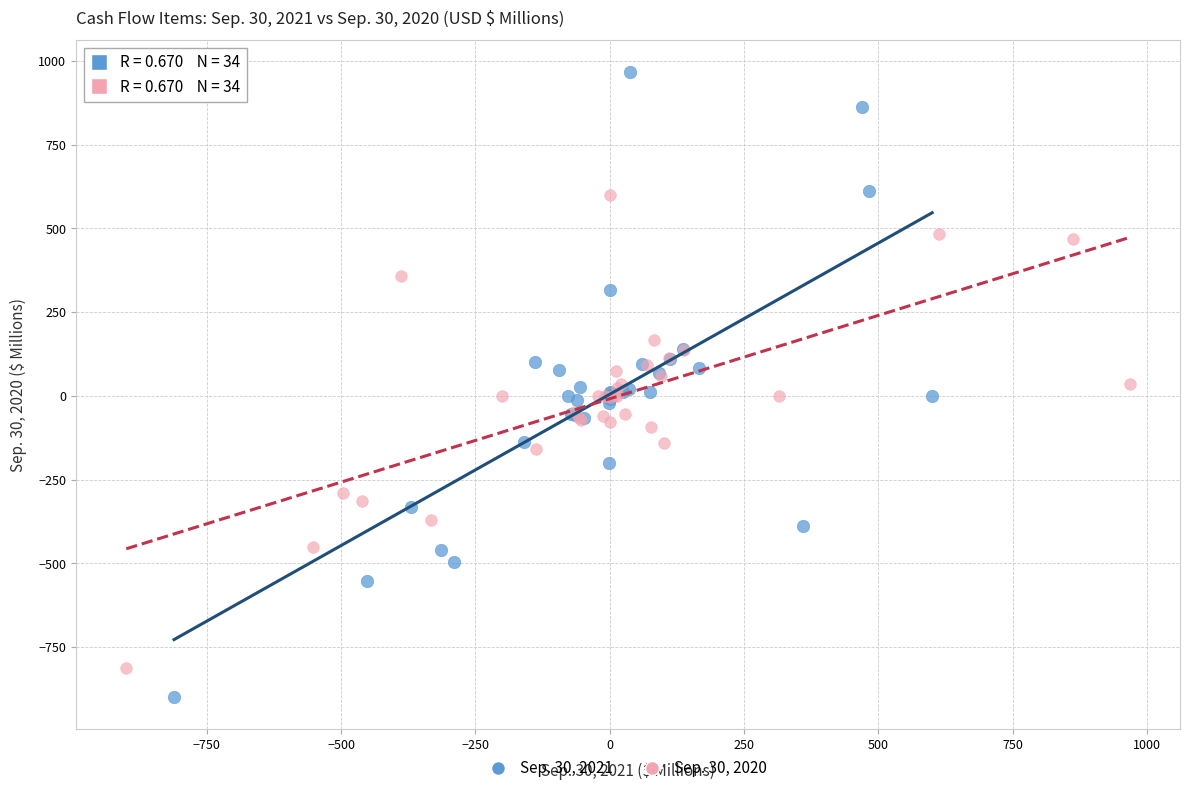

Which series reaches the maximum Y coordinate?

Sep. 30, 2021